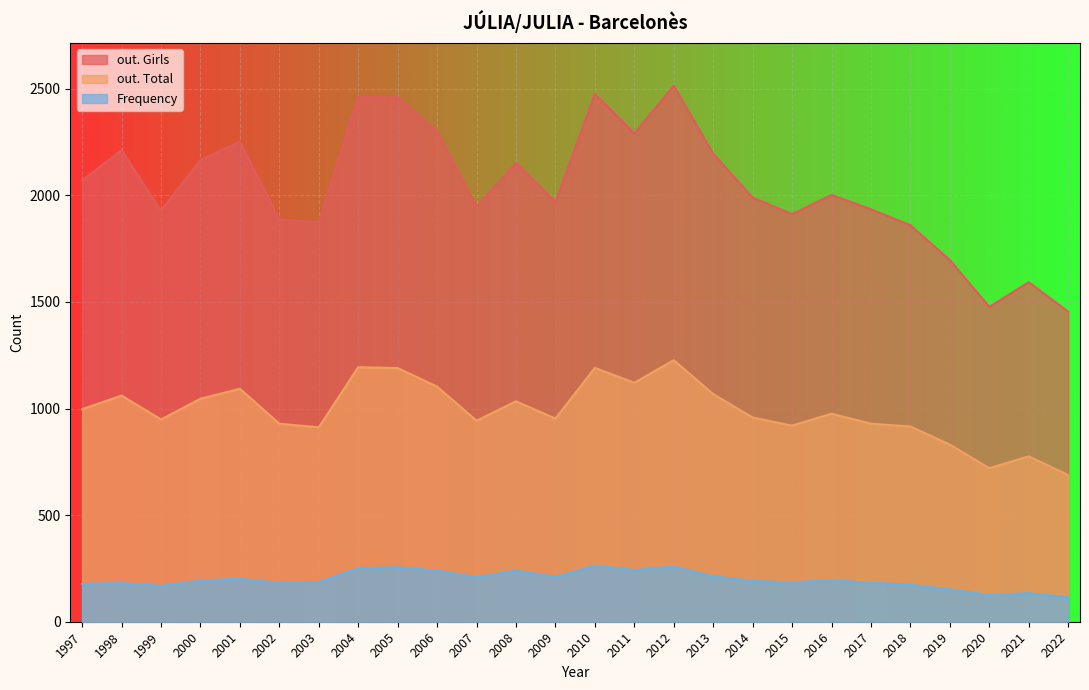

At which category is the sum across all series the highest?

2012